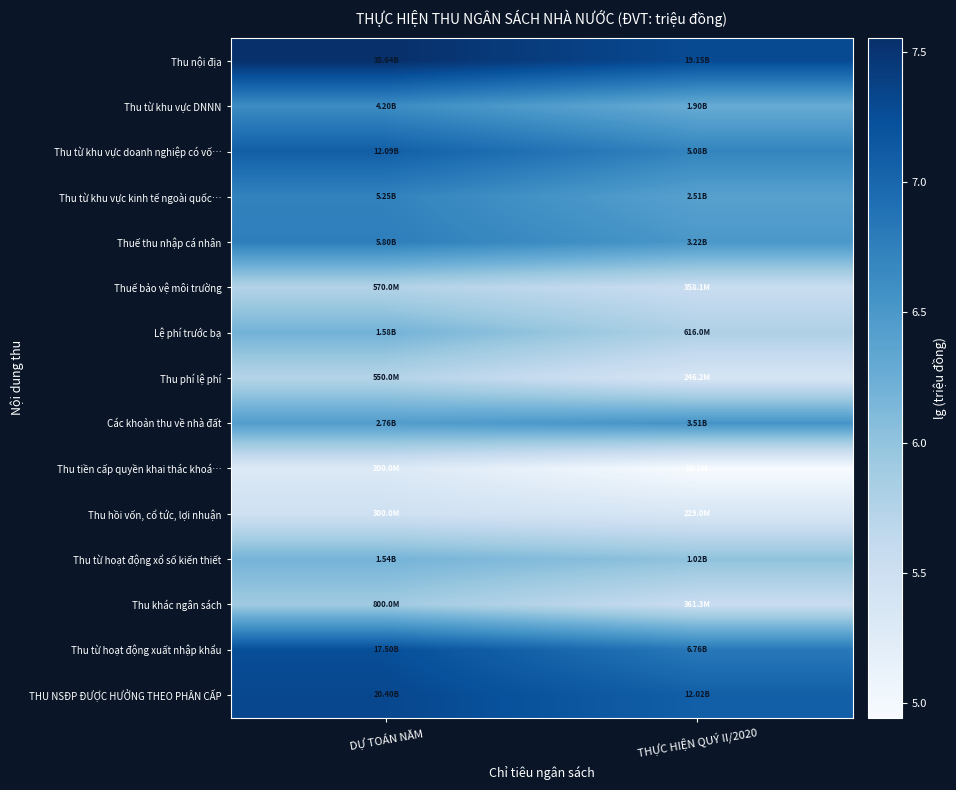

Which series changed the most between DỰ TOÁN NĂM and THỰC HIỆN QUÝ II/2020?

Thu từ hoạt động xuất nhập khẩu